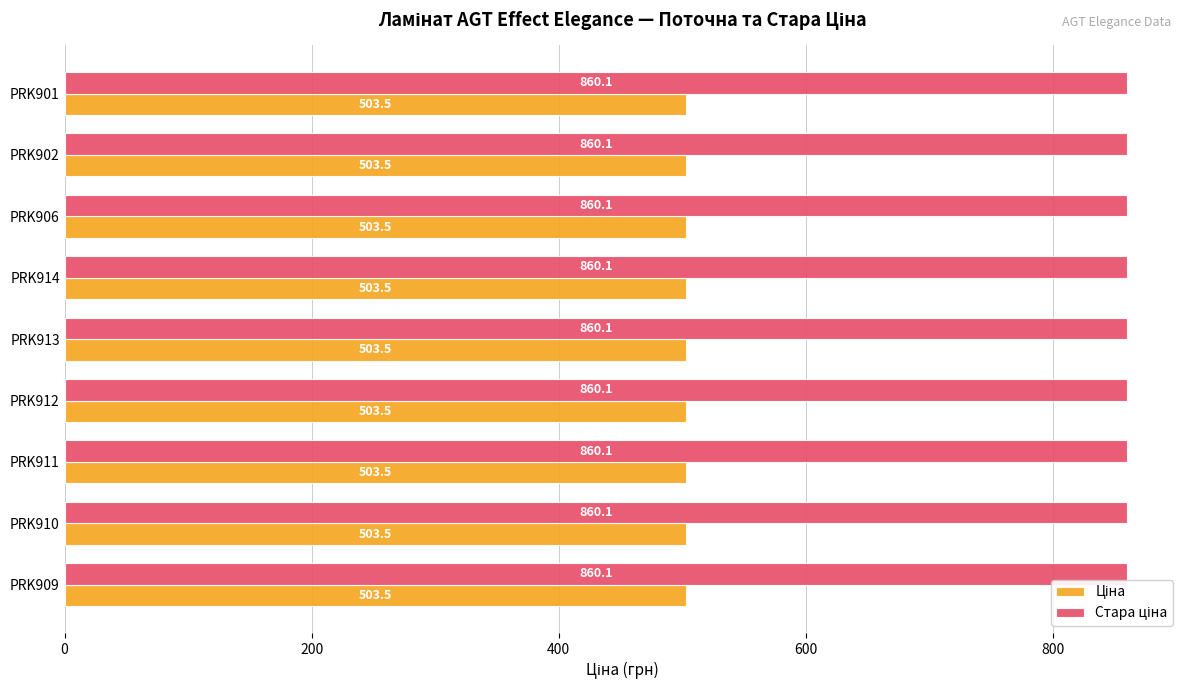

What is the spread (max minus min) of values at PRK910?

356.6